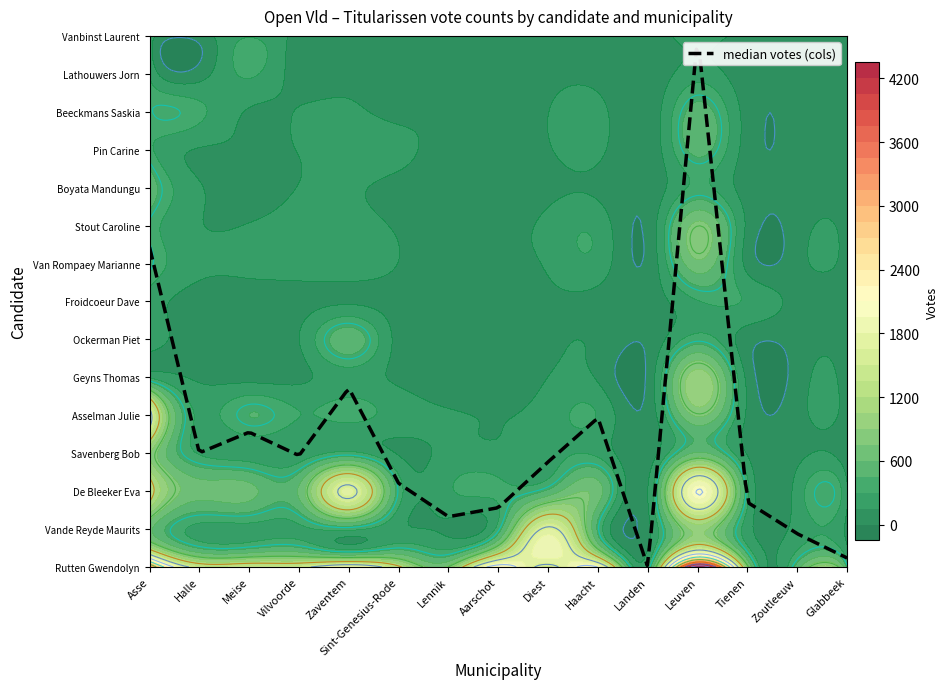

List the labels in order of Vande Reyde Maurits value, smallest first.

10, 14, 6, 5, 13, 12, 2, 1, 3, 4, 7, 9, 0, 11, 8